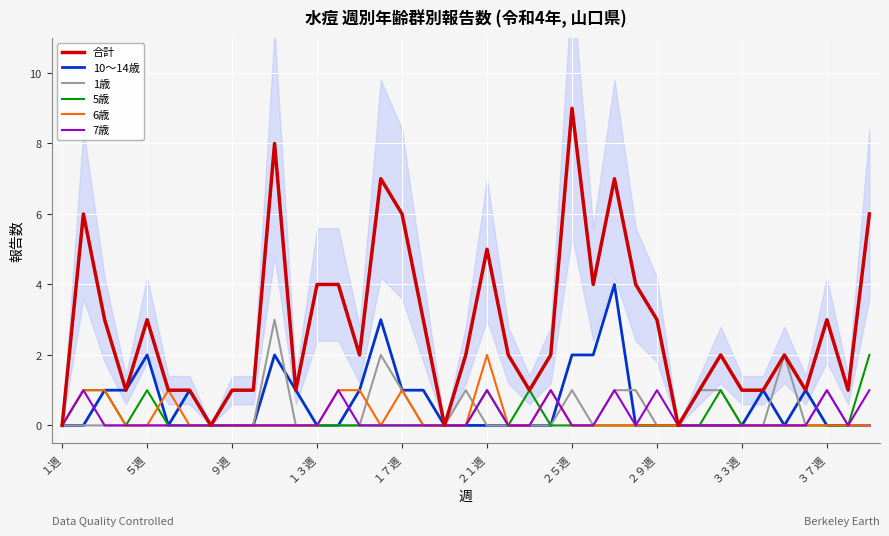

What is the difference between the highest and lowest values at 13?

4